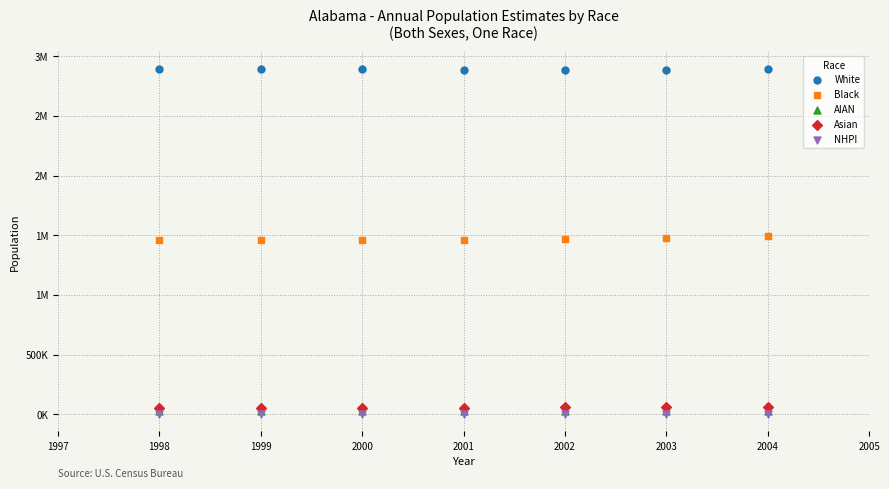

What are all the series names shown in the legend?

White, Black, AIAN, Asian, NHPI